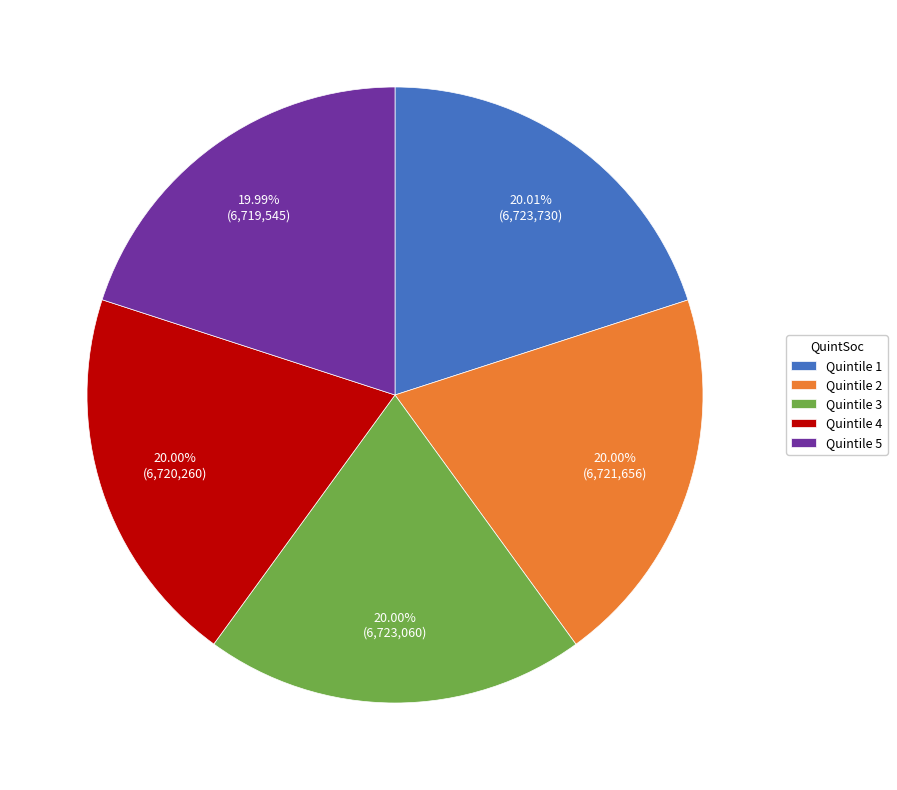

Combined, do Quintile 5 and Quintile 3 account for over 50%?

No